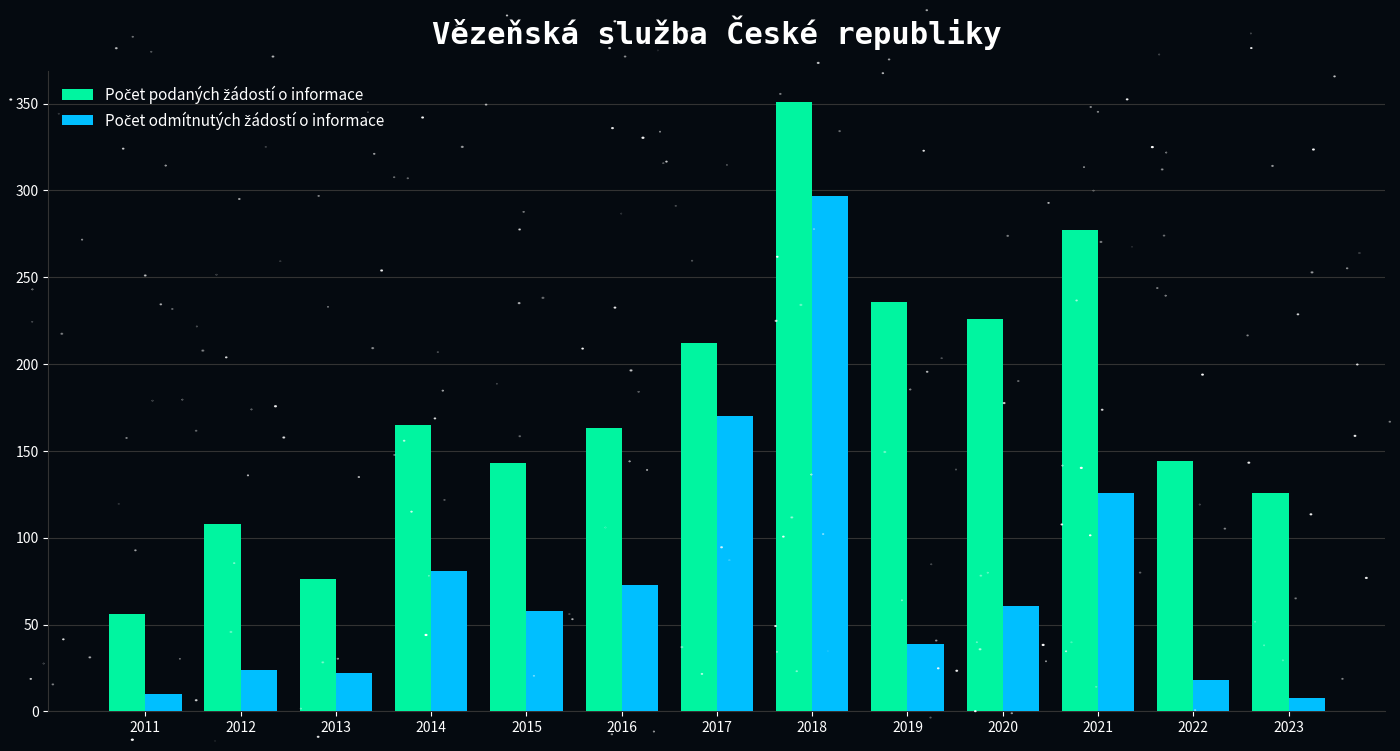

What is the maximum value shown in the chart?

351